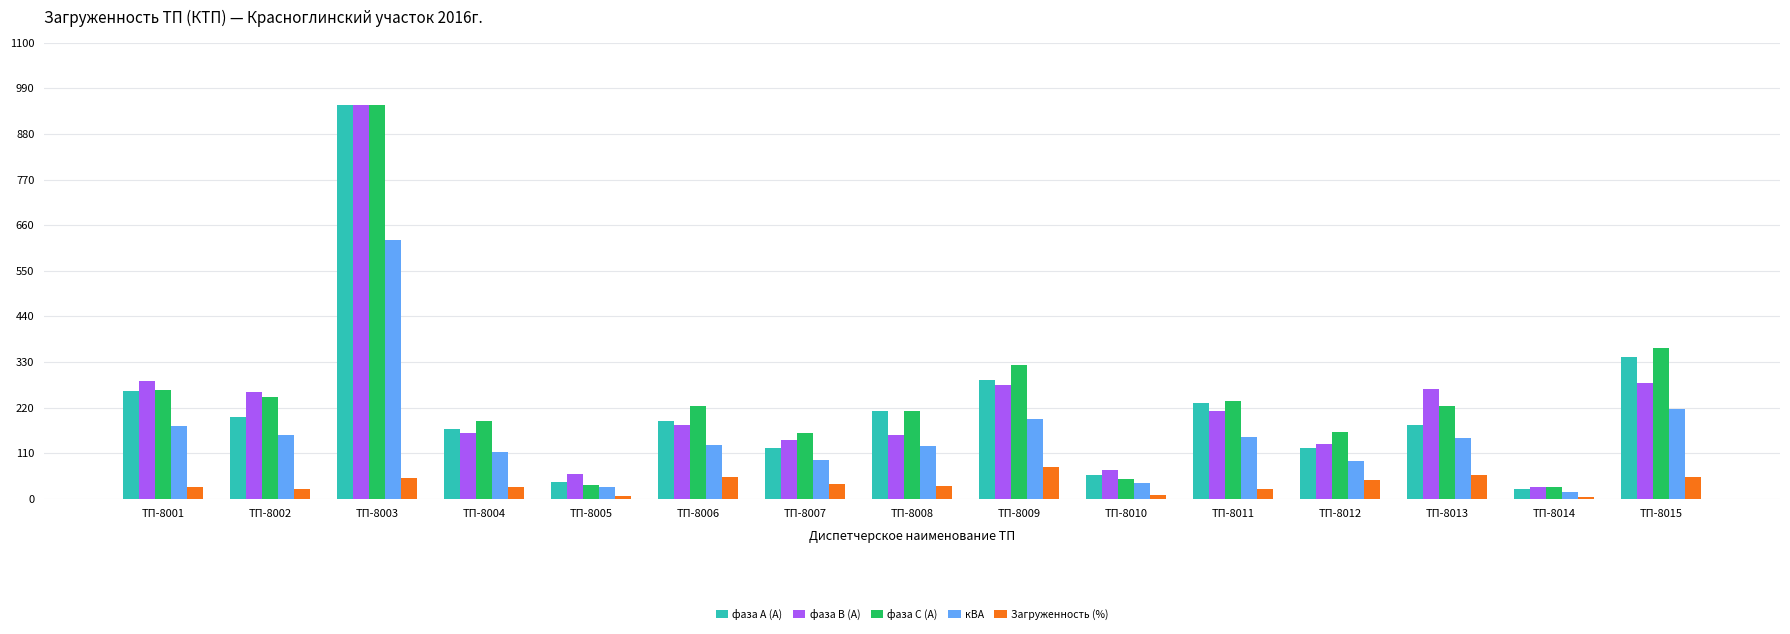

The фаза С (А) series shows 322.0 at ТП-8009. True or false?

True